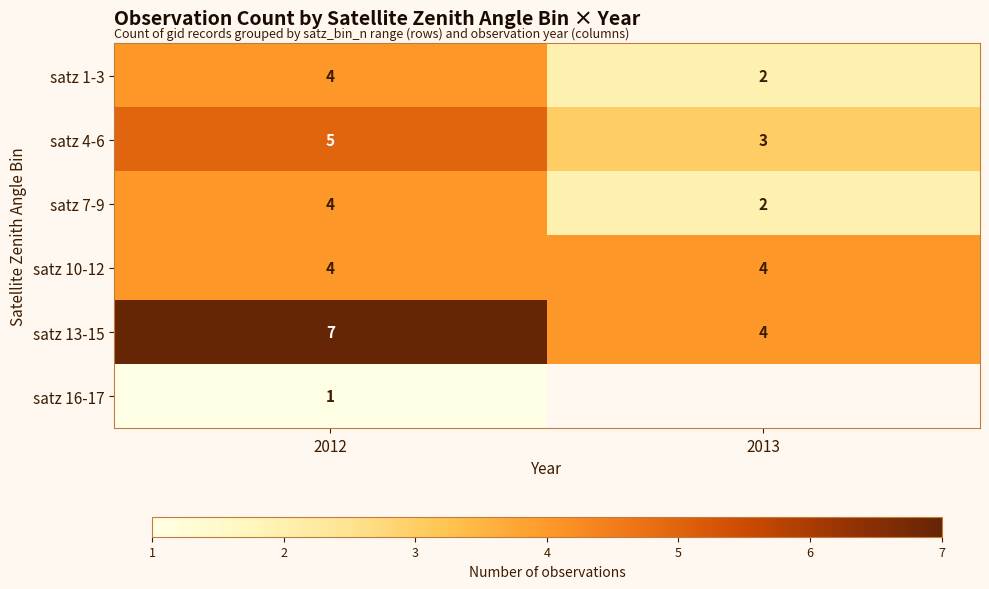

Is it true that satz 10-12 equals 1 at 2012?

False